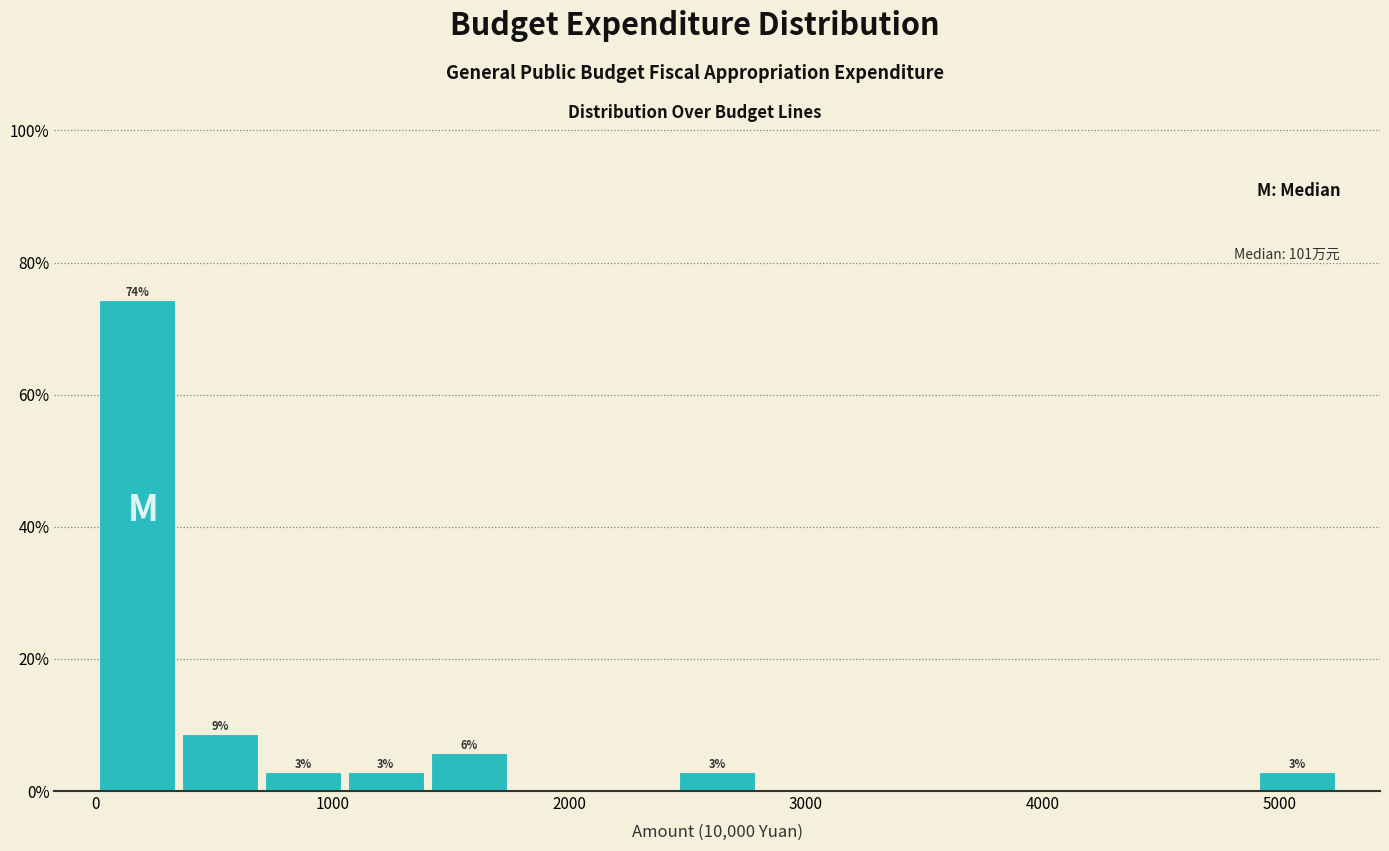

Read against the x-axis, roughly where is the centre of the tallest bar?

200